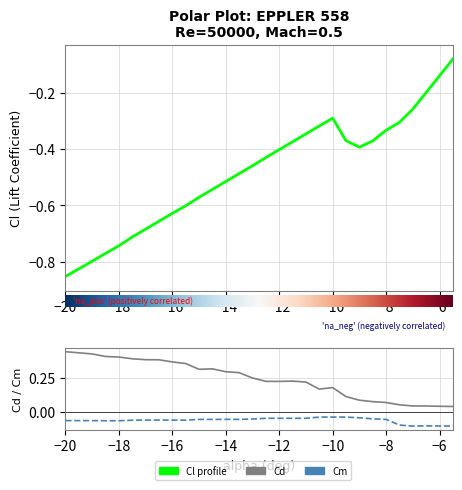

The value of Cm at −16 is -0.1. True or false?

False